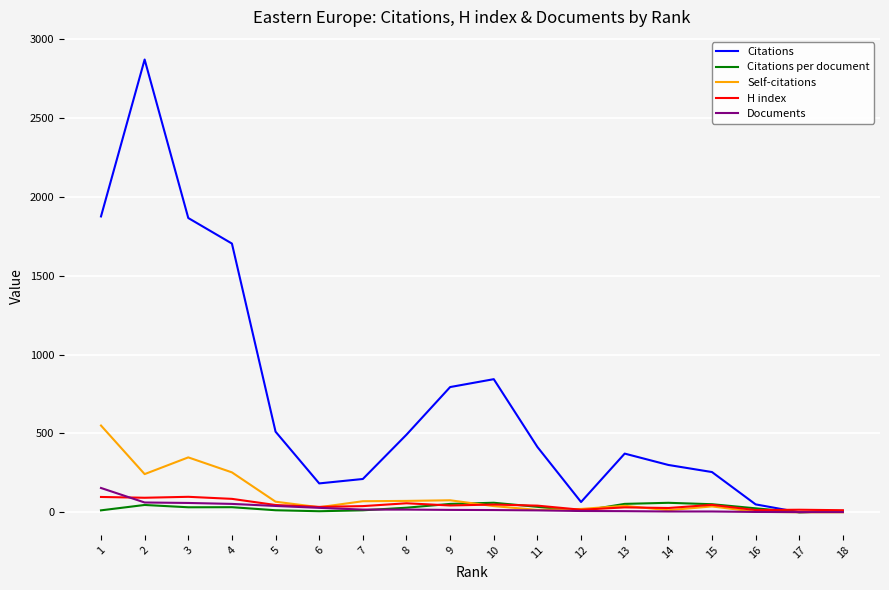

Between 4 and 7, which series saw the biggest shift?

Citations